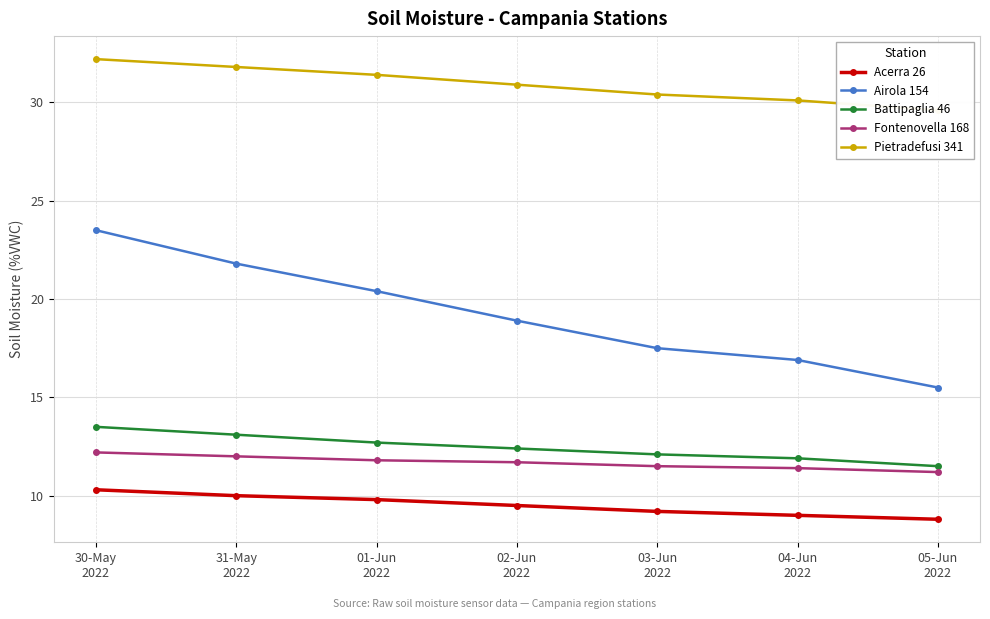

Where does the Pietradefusi 341 series first go above 30?

30-May
2022